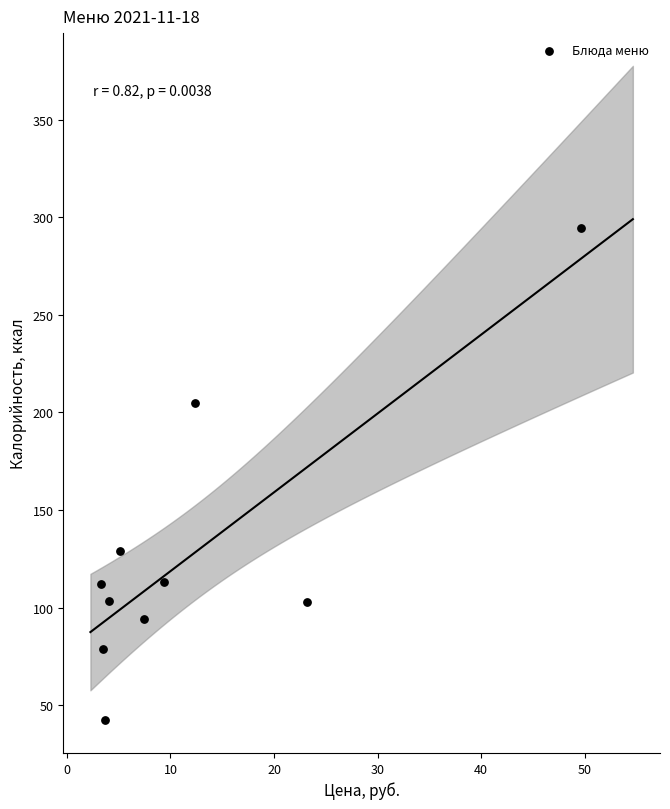

What is the average Y value?

127.4